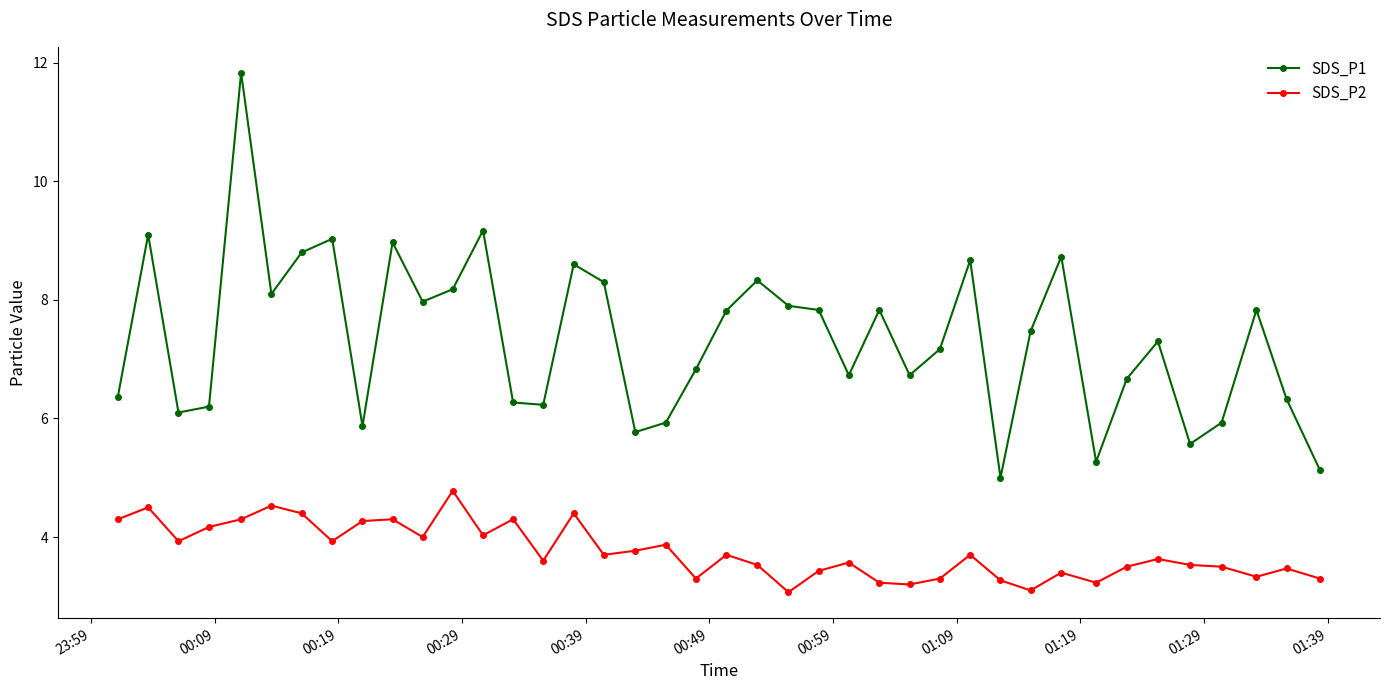

True or false: SDS_P1 and SDS_P2 intersect in this chart.

False